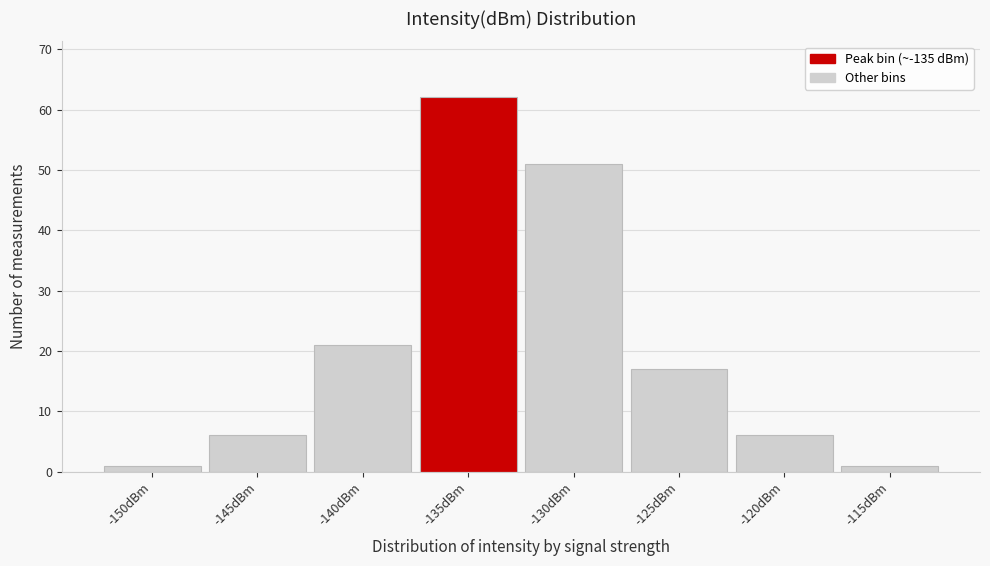

Reading left to right, extract all data points from this chart.

-150dBm=1	-145dBm=6	-140dBm=21	-135dBm=62	-130dBm=51	-125dBm=17	-120dBm=6	-115dBm=1